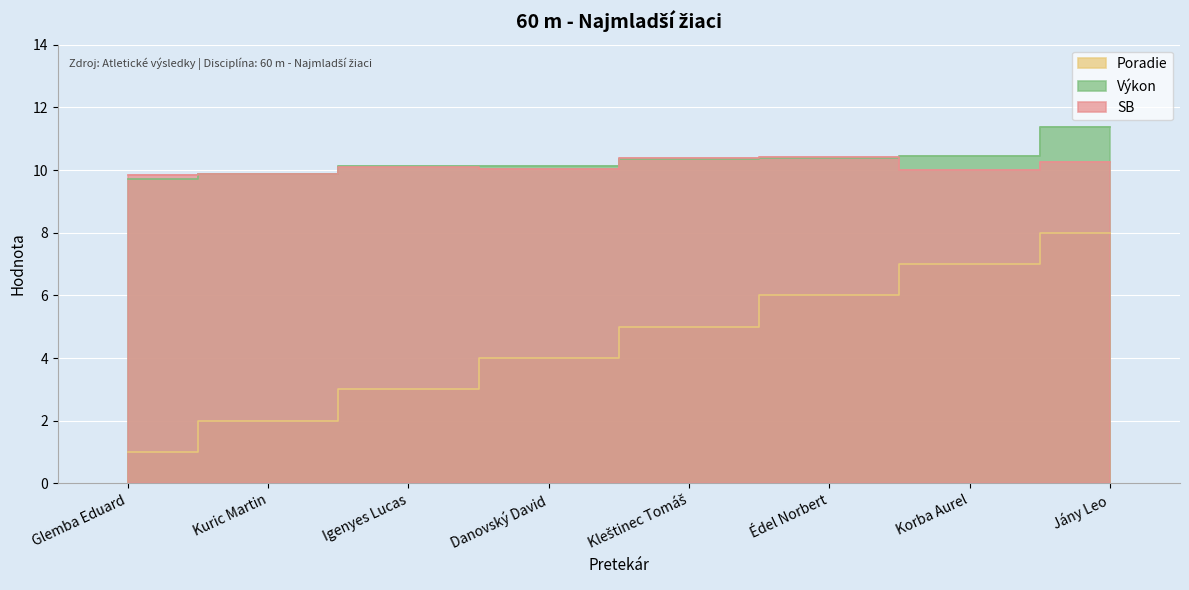

Which label corresponds to the largest value in the chart?

Jány Leo